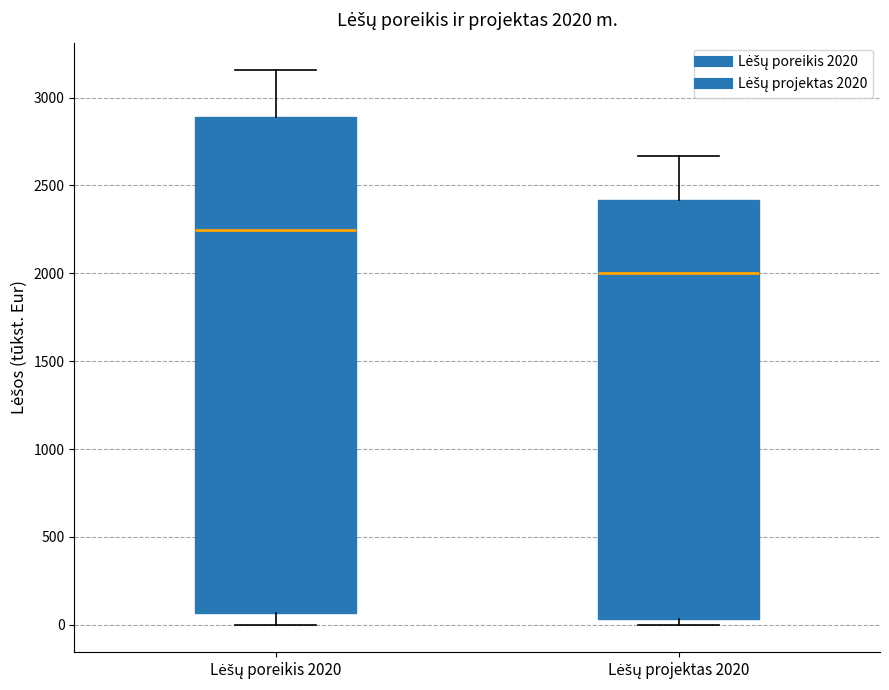

Which box has the lowest median line?

Lėšų projektas 2020